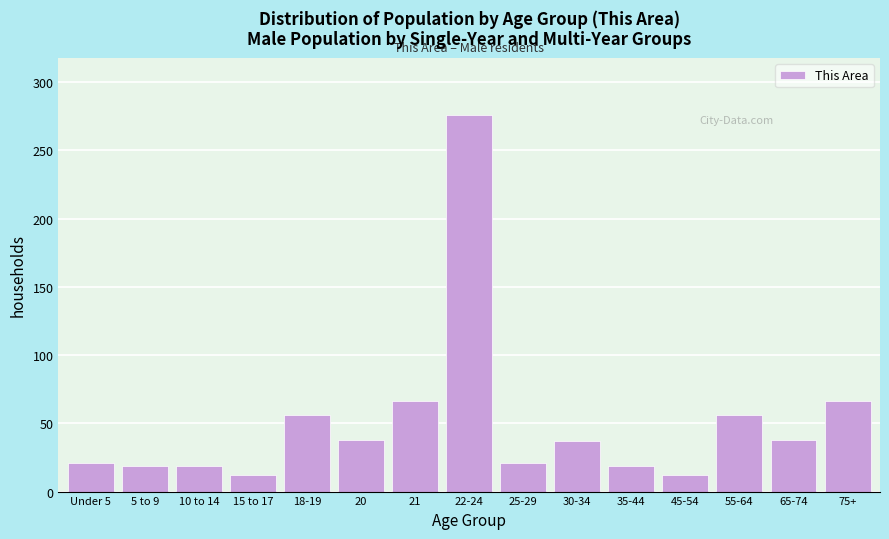

What is the greatest value displayed?

276